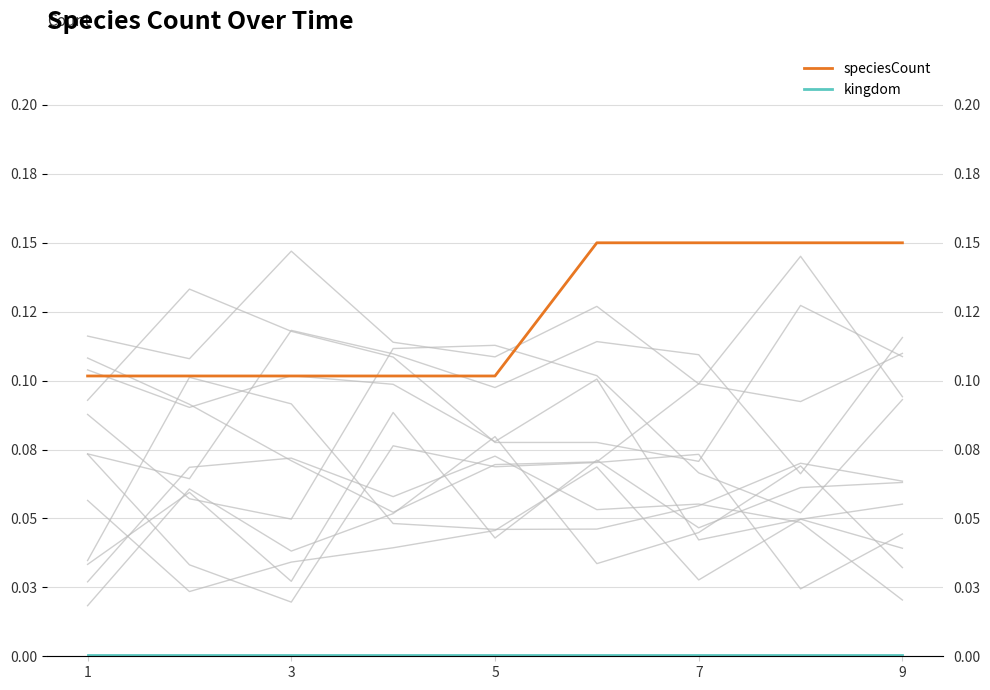

Count the number of categories in the chart.

9